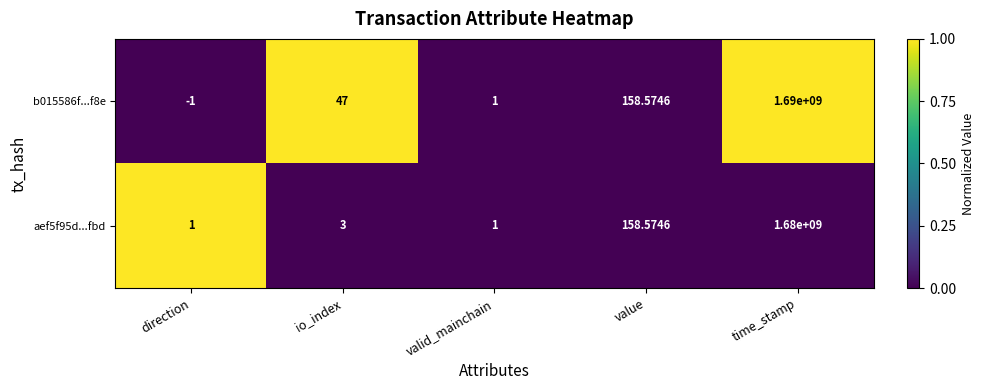

At which category does the chart reach its minimum across all series?

direction